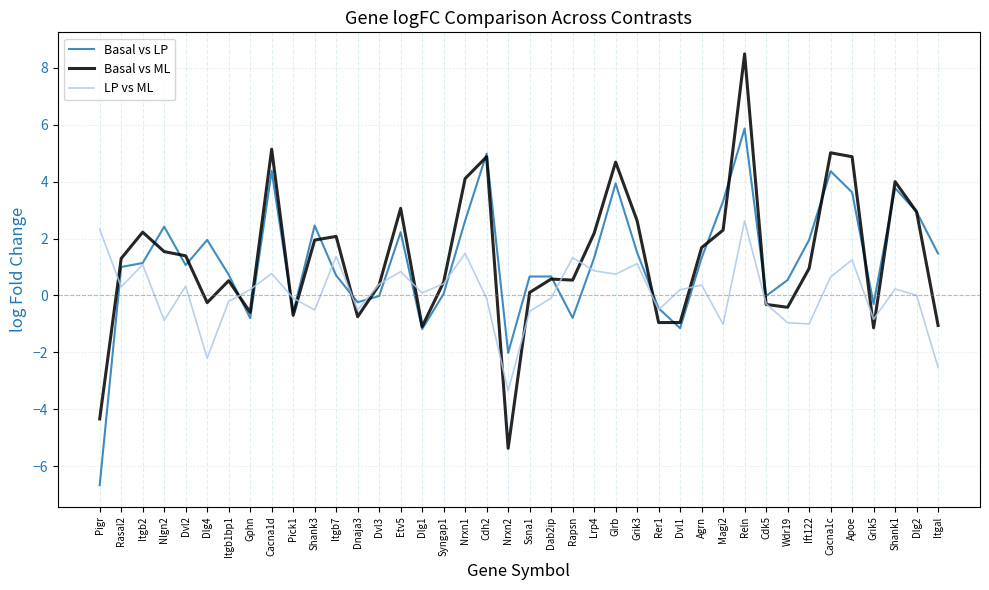

Is the value of Basal vs LP at Agrn greater than the value of Basal vs ML at Dnaja3?

Yes